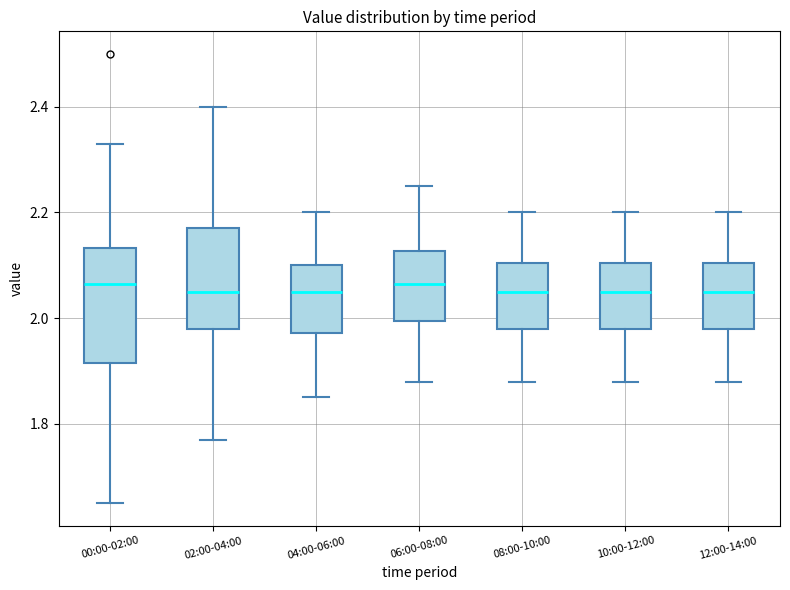

Reading left to right, read every box against the y-axis: the position of its median line, the range the box covers, and the ends of its whiskers. The values are not printed on the chart, so give them approximately, as read against the axis.

00:00-02:00: median 2.06, box 1.92 to 2.14, whiskers 1.66 to 2.34
02:00-04:00: median 2.06, box 1.98 to 2.18, whiskers 1.78 to 2.40
04:00-06:00: median 2.06, box 1.98 to 2.10, whiskers 1.86 to 2.20
06:00-08:00: median 2.06, box 2.00 to 2.12, whiskers 1.88 to 2.26
08:00-10:00: median 2.06, box 1.98 to 2.10, whiskers 1.88 to 2.20
10:00-12:00: median 2.06, box 1.98 to 2.10, whiskers 1.88 to 2.20
12:00-14:00: median 2.06, box 1.98 to 2.10, whiskers 1.88 to 2.20